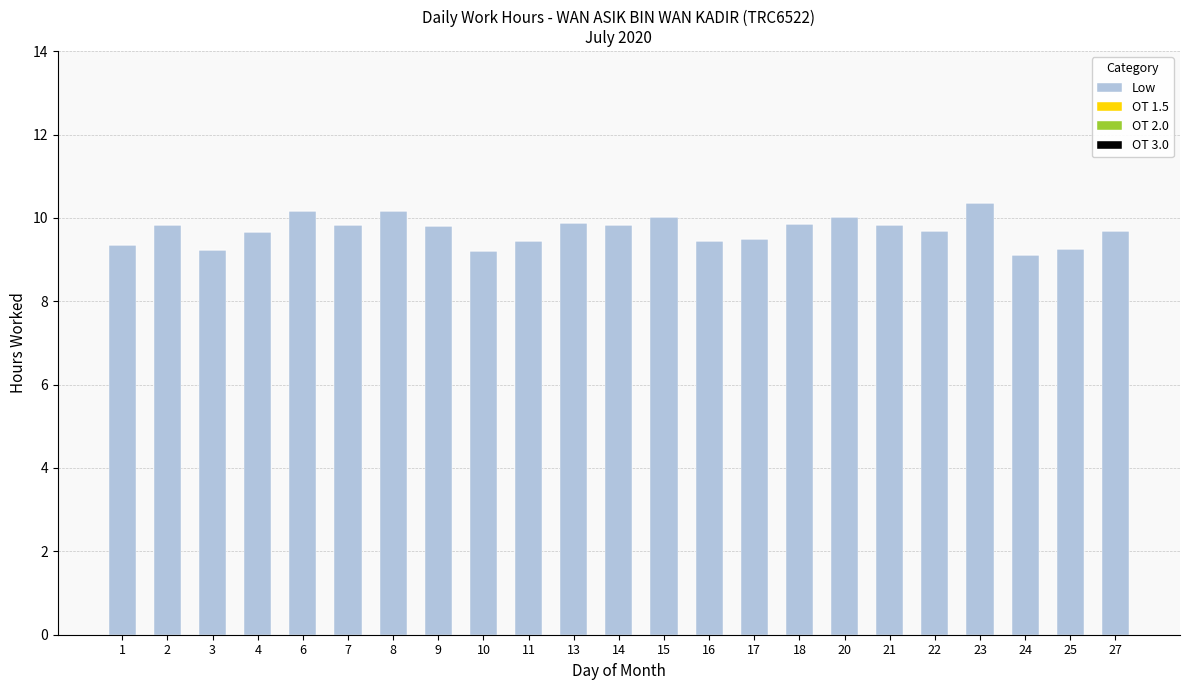

Approximately how many times larger is the value at 13 compared to 23?

1.0